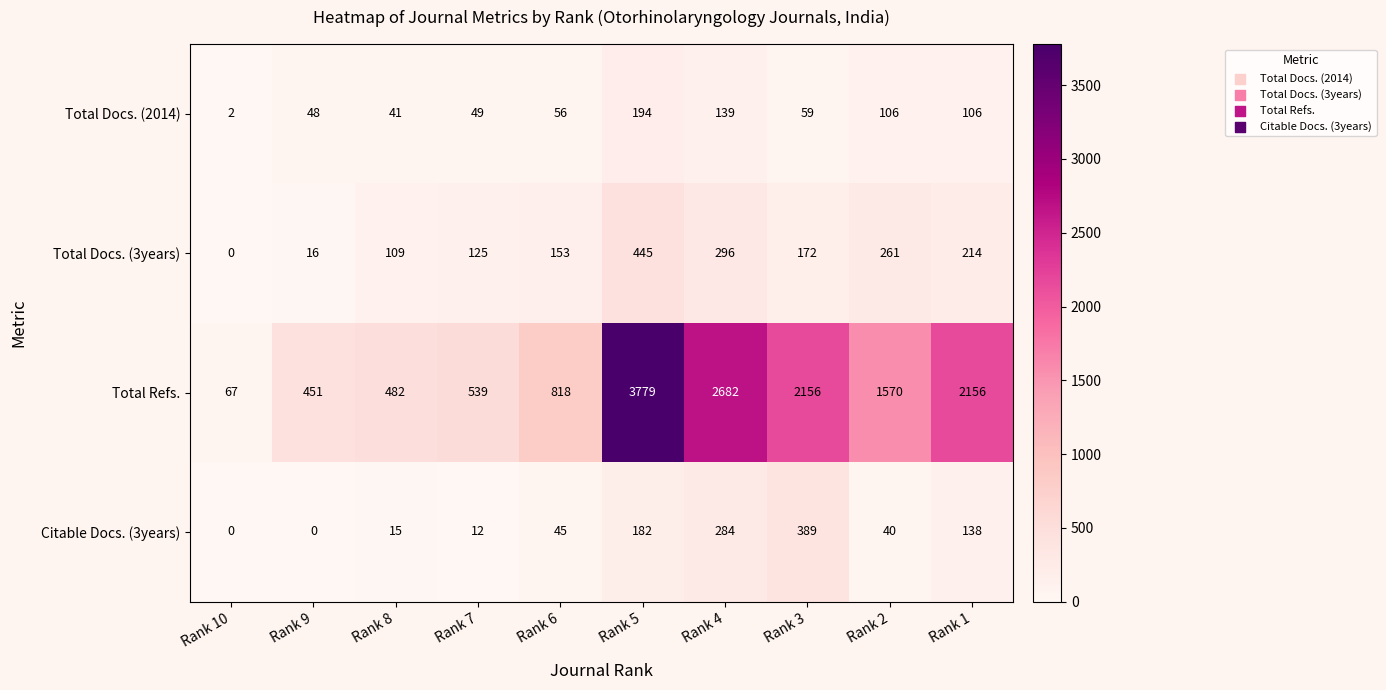

What is the sum of all Total Docs. (2014) values?

800